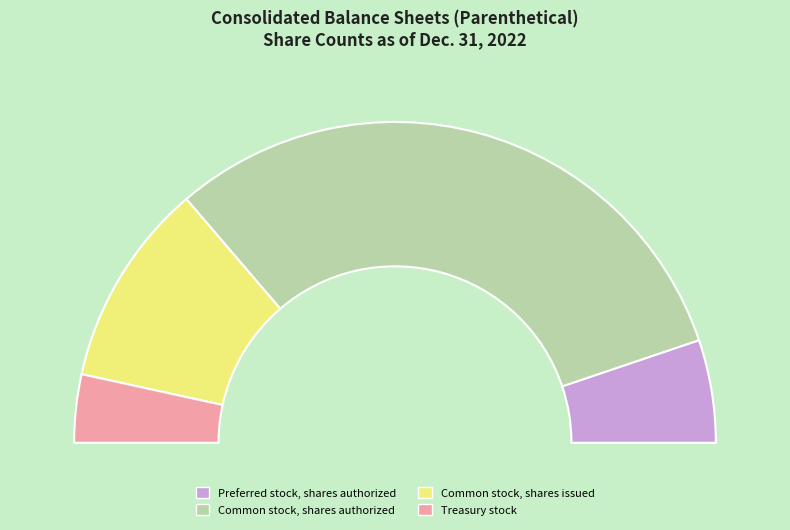

To the nearest percent, what percentage of the pie is Preferred stock, shares authorized?

10%